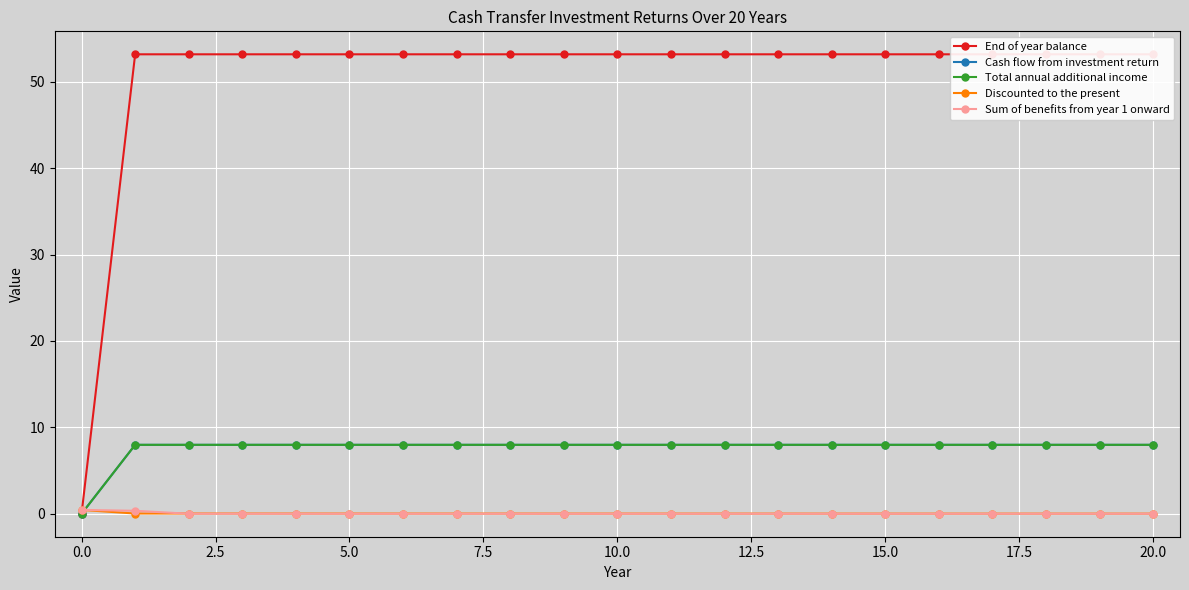

The Cash flow from investment return series shows 2.2 at 11. True or false?

False